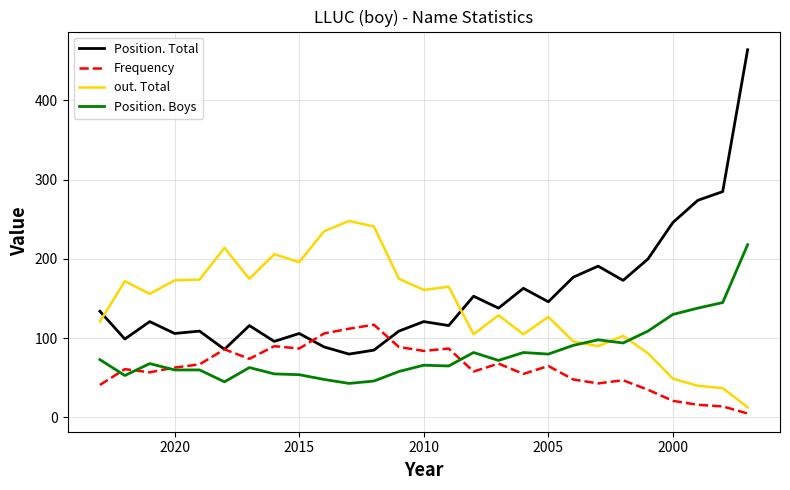

The Frequency series shows 56 at 14. True or false?

False